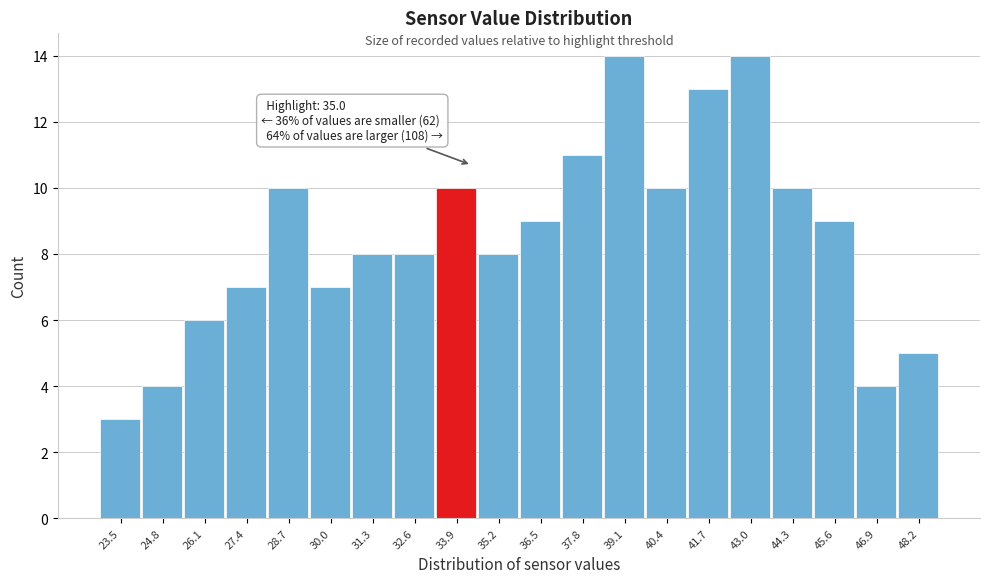

Reading right to left, extract all data points from this chart.

48.2=5	46.9=4	45.6=9	44.3=10	43.0=14	41.7=13	40.4=10	39.1=14	37.8=11	36.5=9	35.2=8	33.9=10	32.6=8	31.3=8	30.0=7	28.7=10	27.4=7	26.1=6	24.8=4	23.5=3